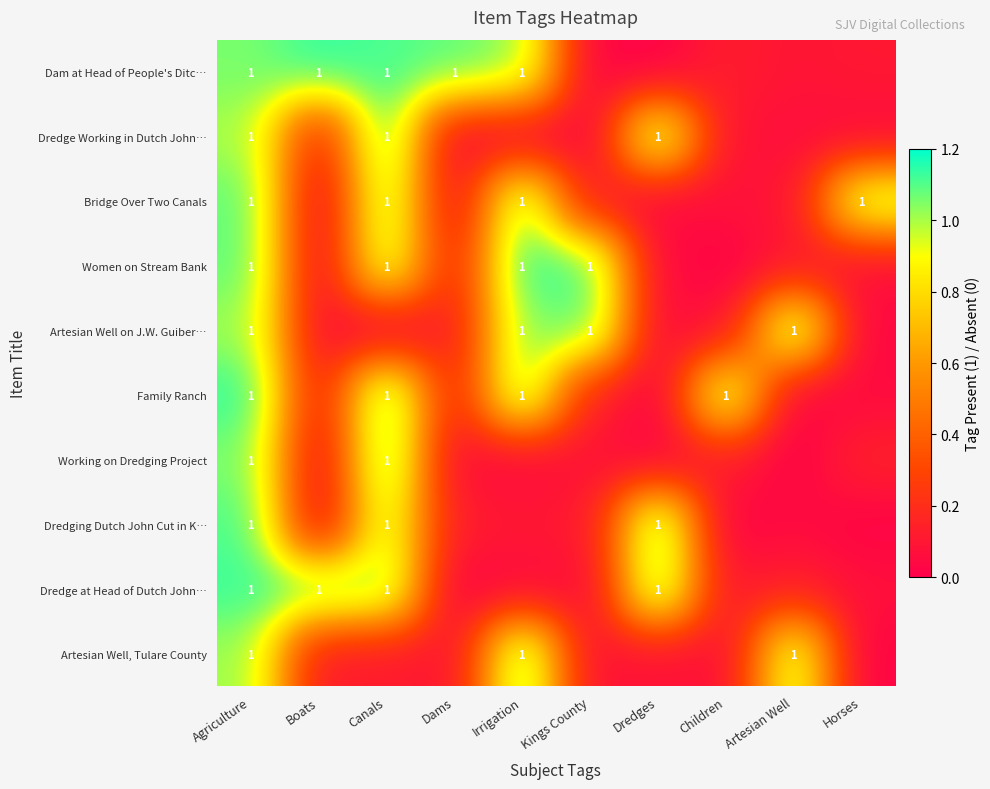

True or false: Women on Stream Bank has a value of 1.0 at Canals.

True